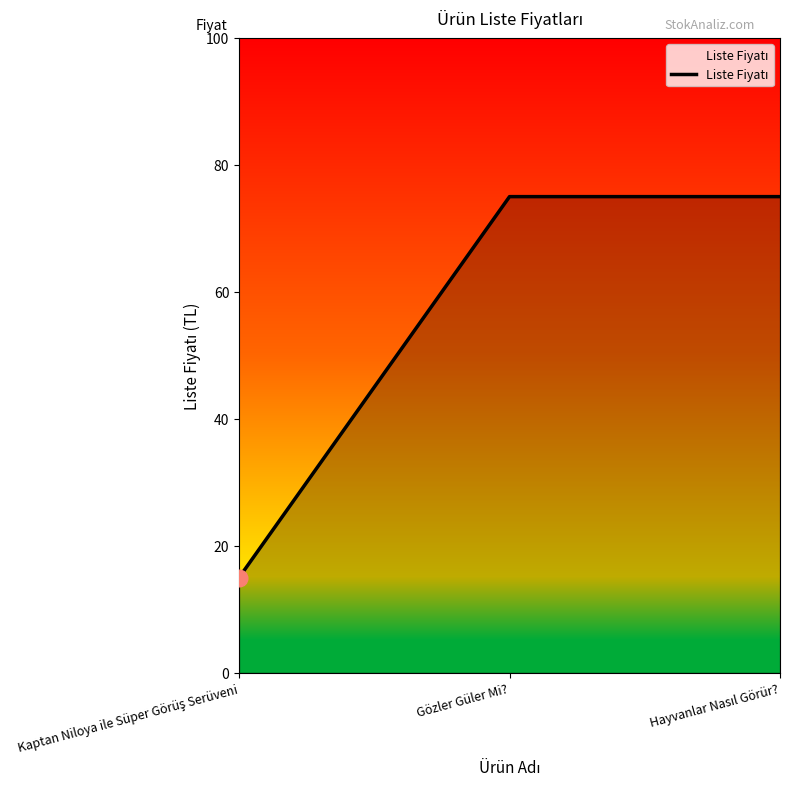

What value does the data have at Gözler Güler Mi?, to the nearest 10?

80